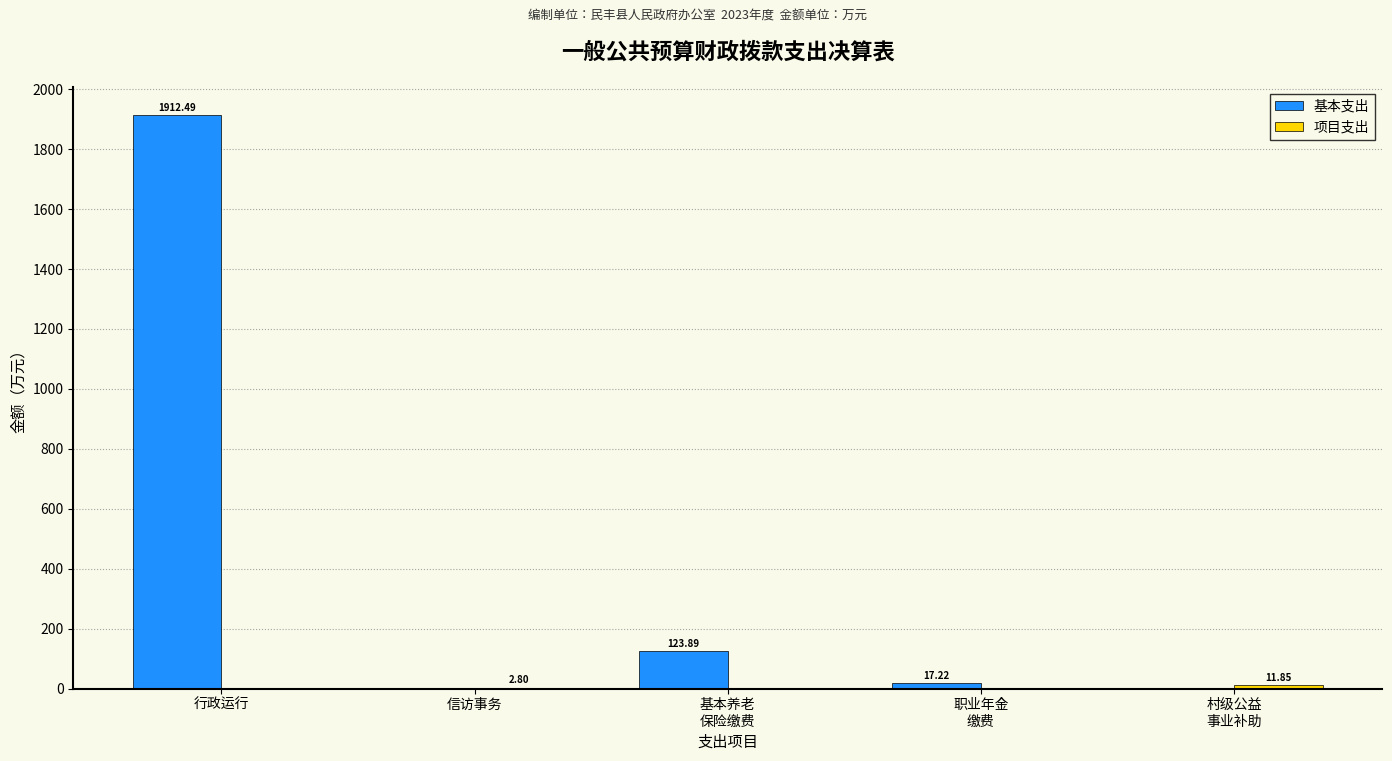

What is the sum of all 基本支出 values?

2053.6